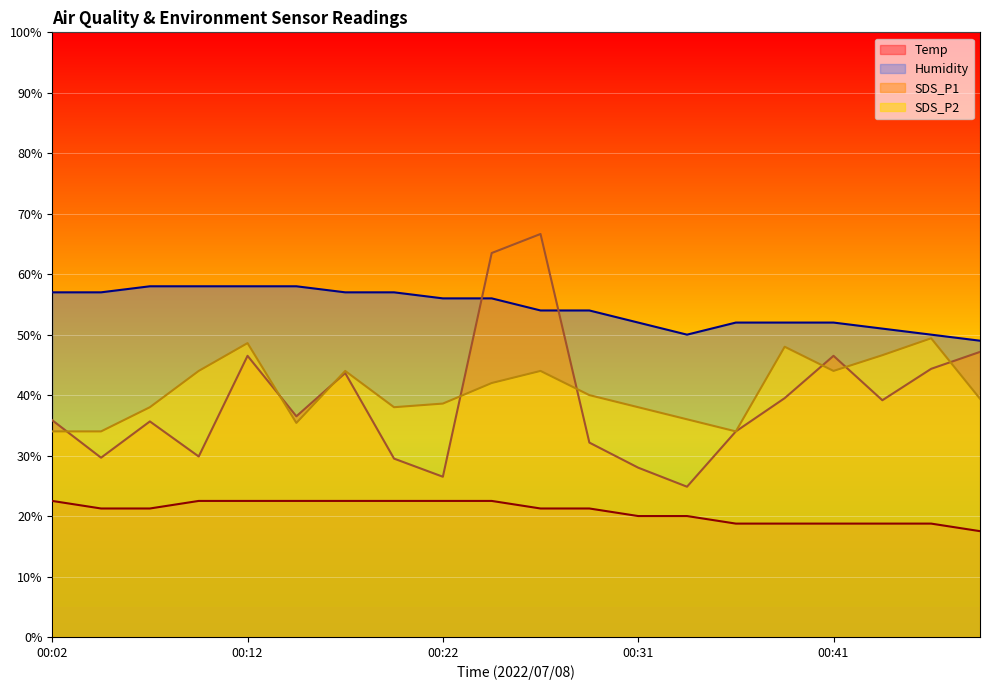

Read the Humidity value at 00:07.

58.0